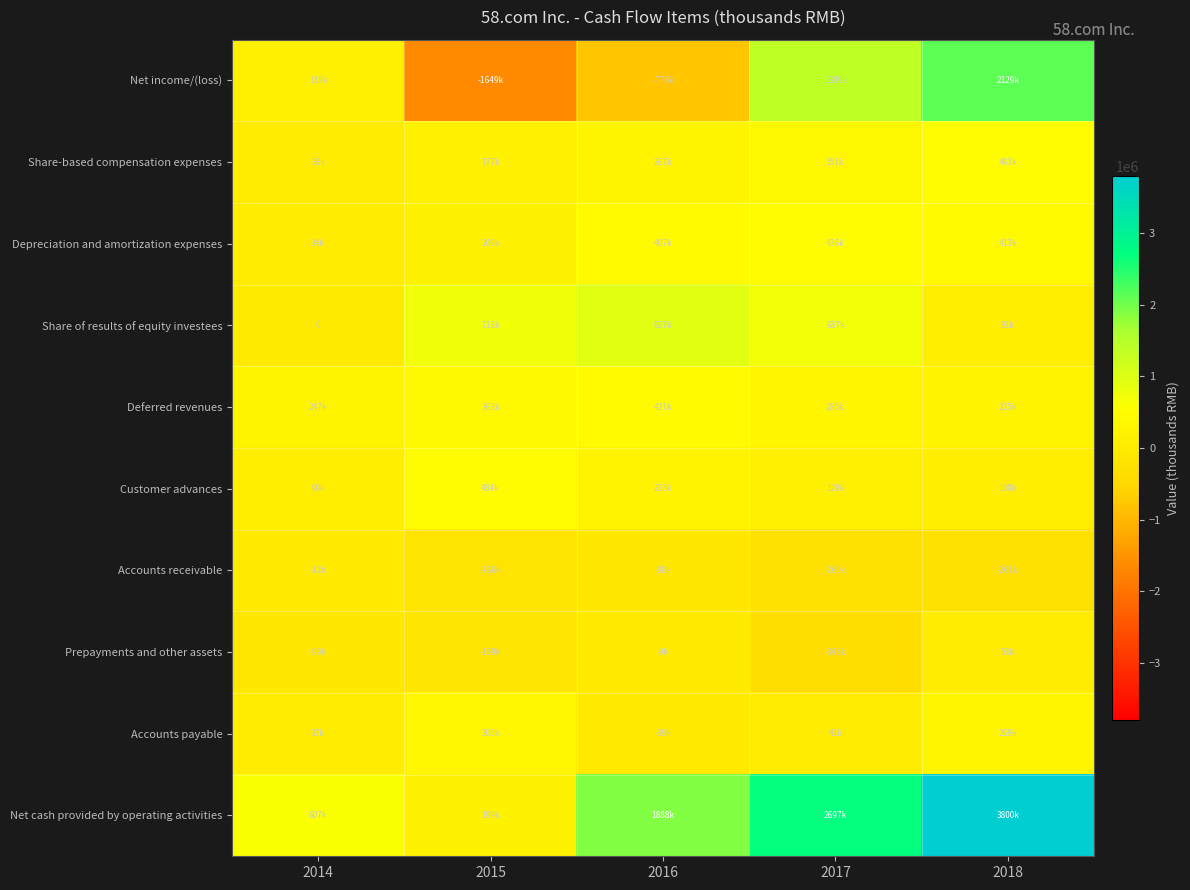

At how many categories does at least one series exceed -993069?

5